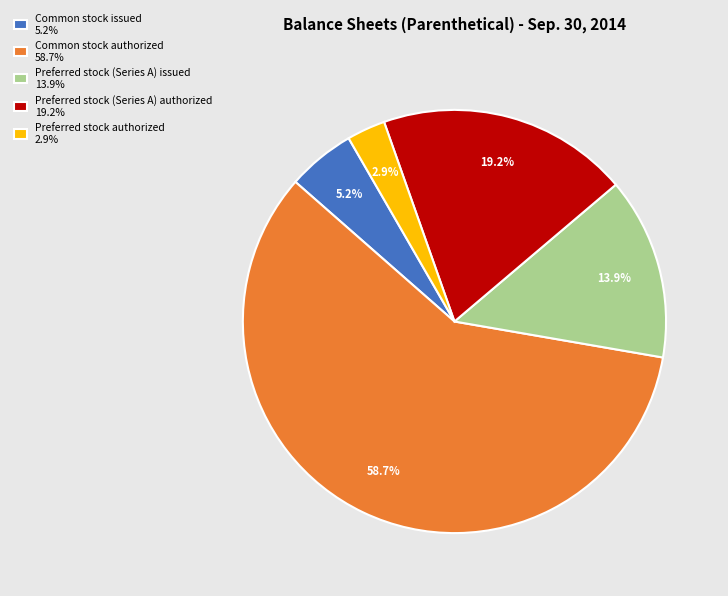

What percentage is the Common stock authorized slice, to the nearest percent?

59%